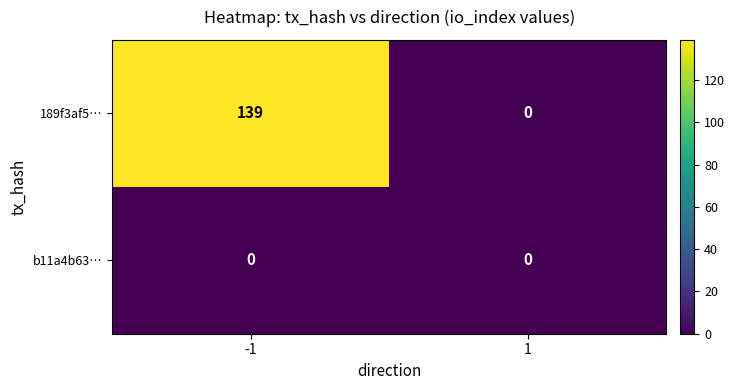

What is the sum of all 189f3af5… values?

139